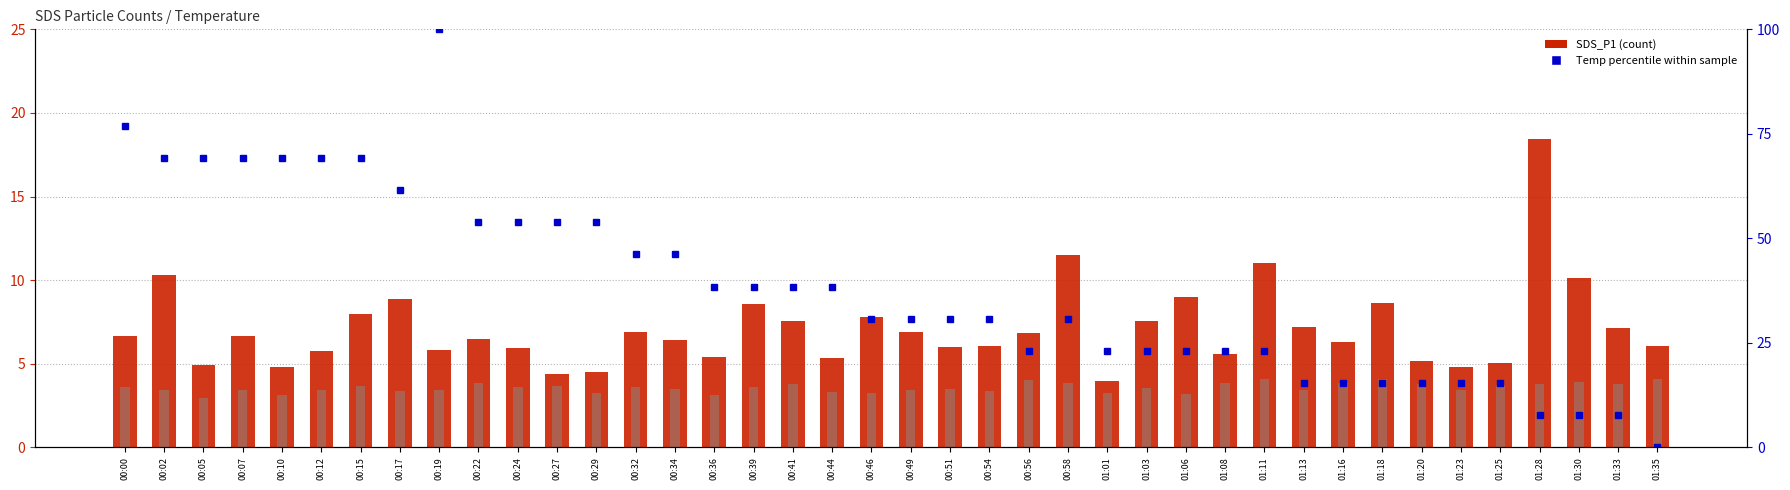

How many series are shown in this chart?

3